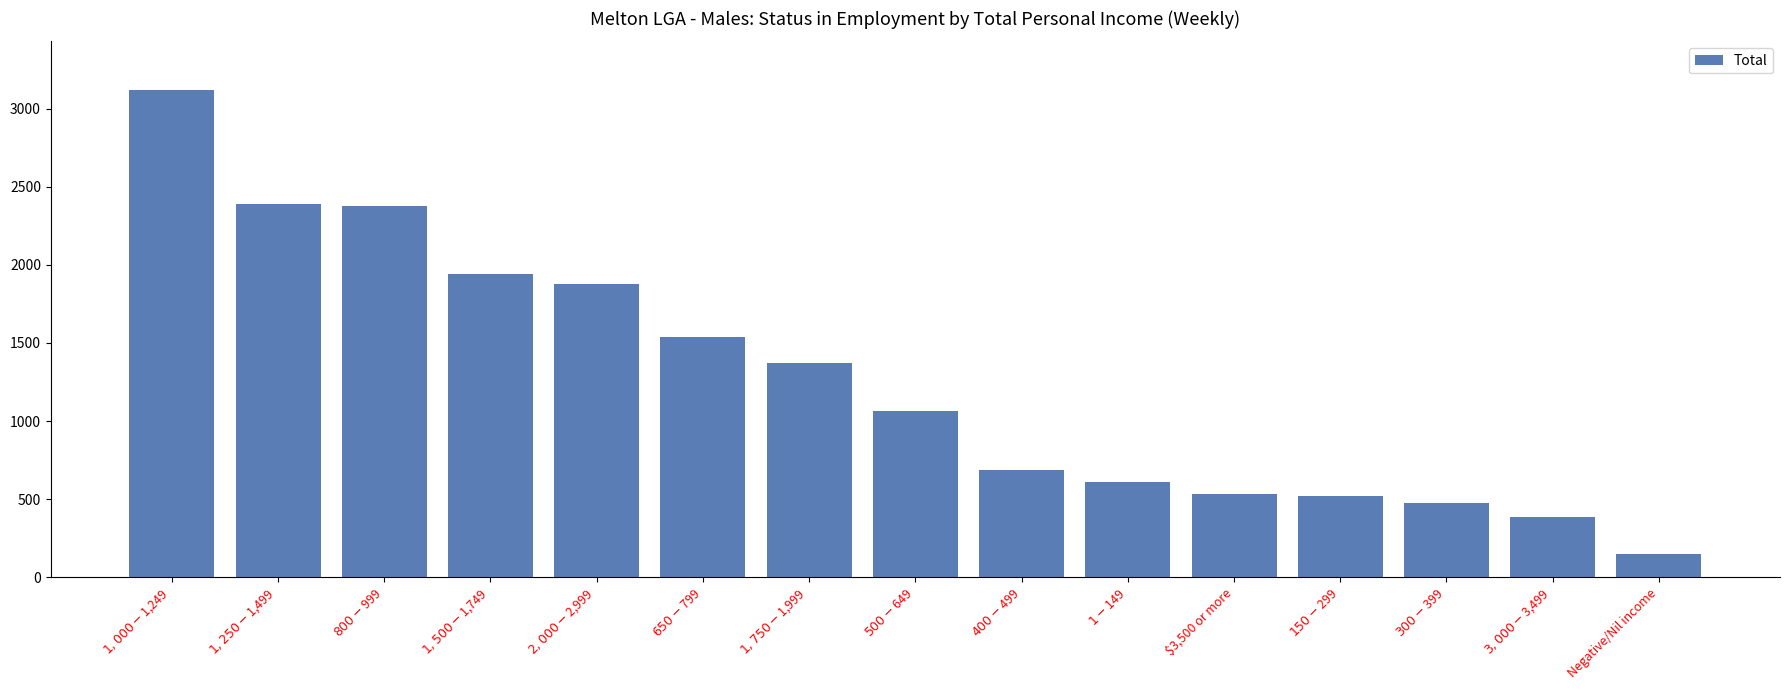

Does the chart contain any negative values?

No